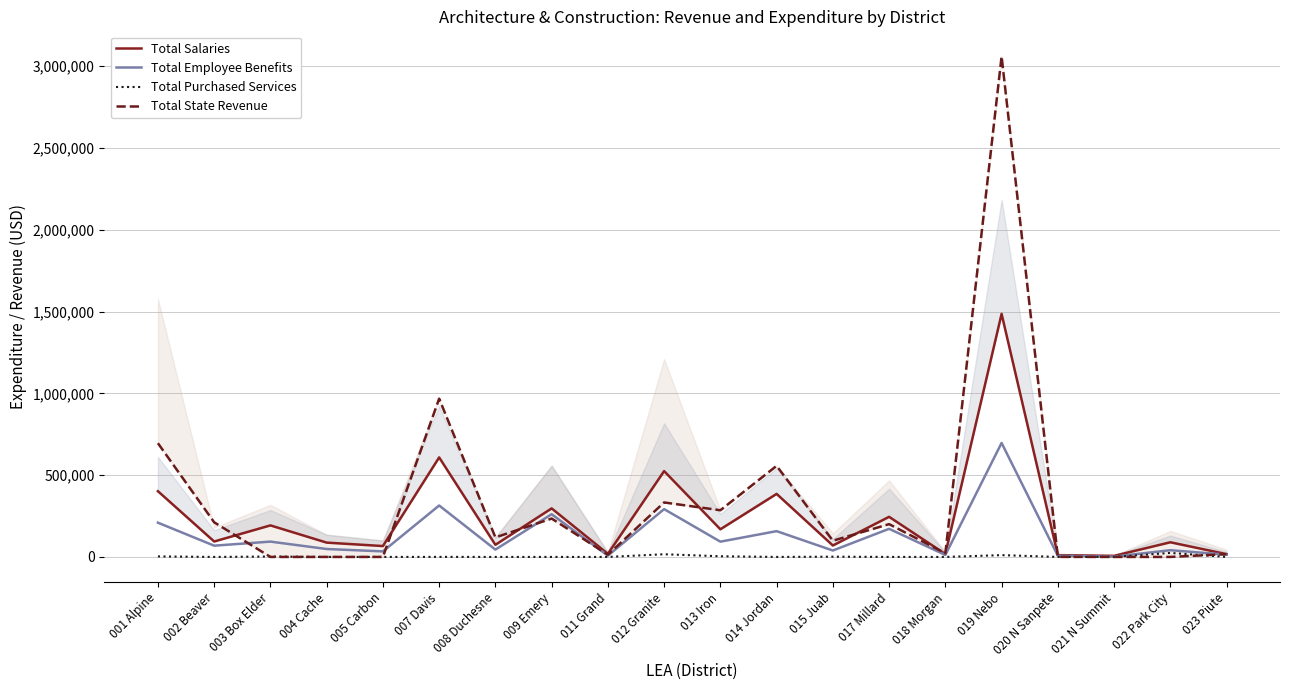

What is the difference between the highest and lowest values at 014 Jordan?

556976.7